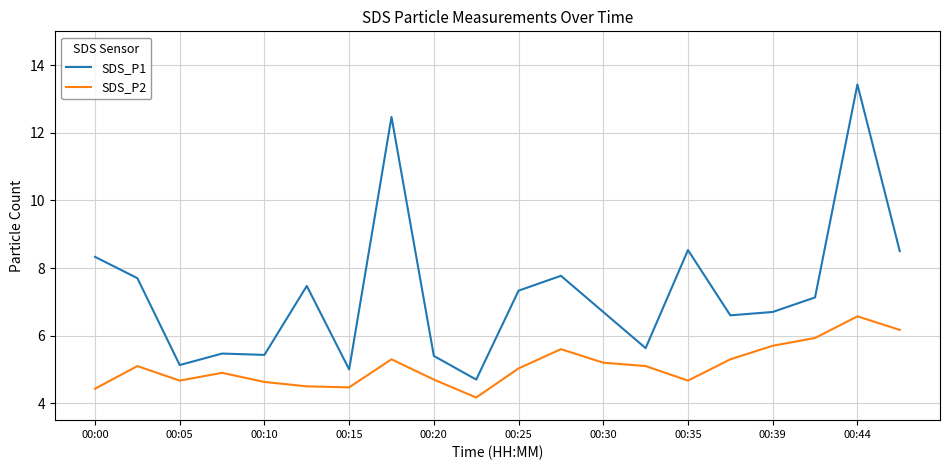

Rank the series by their maximum value, from lowest to highest.

SDS_P2, SDS_P1